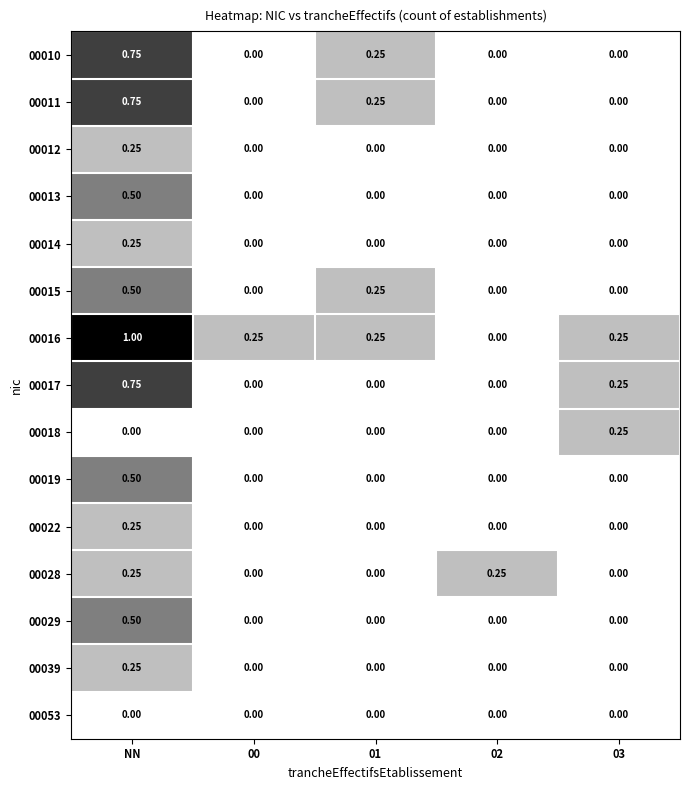

Is the value of 00039 at 01 greater than the value of 00017 at NN?

No